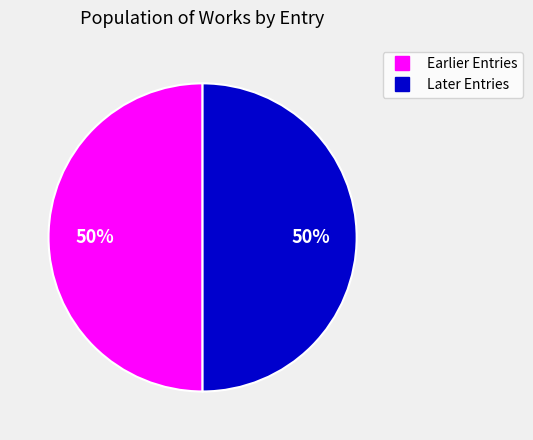

To the nearest percent, what is the average slice percentage?

50%